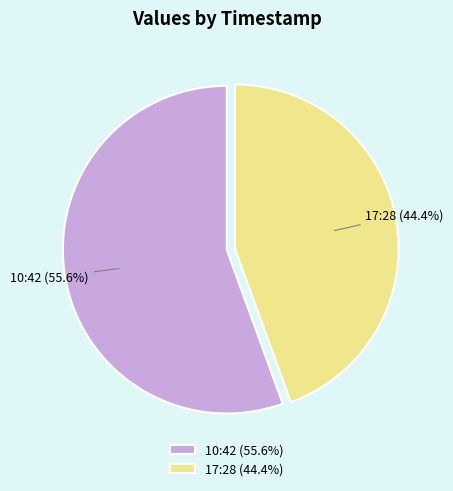

What is the largest slice in the pie chart?

10:42 (55.6%)